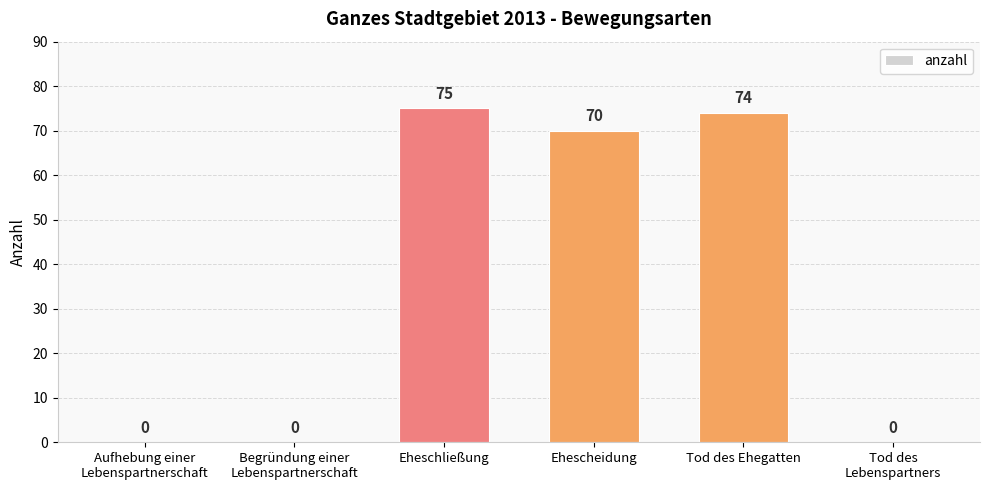

At which label is the value closest to 37?

Ehescheidung